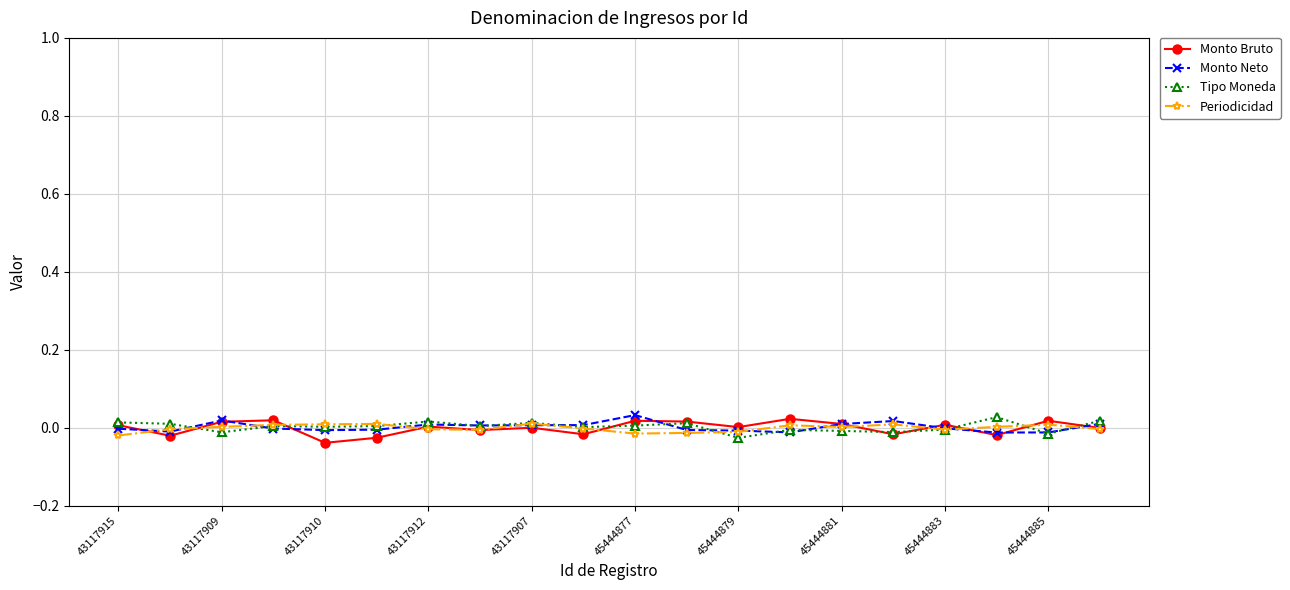

True or false: Monto Neto has more than 1 points higher than both neighbors.

True